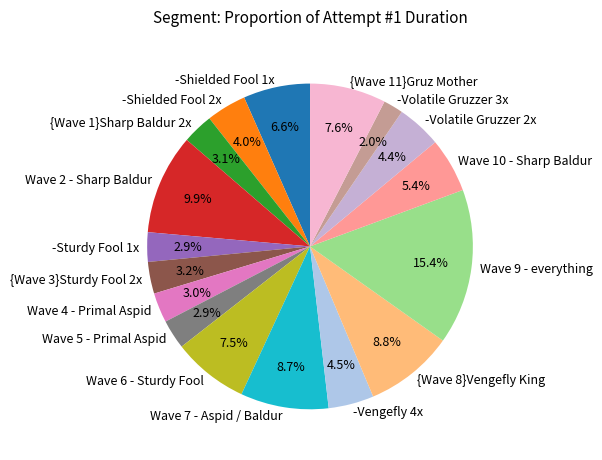

Between Wave 6 - Sturdy Fool and -Shielded Fool 2x, which is larger?

Wave 6 - Sturdy Fool